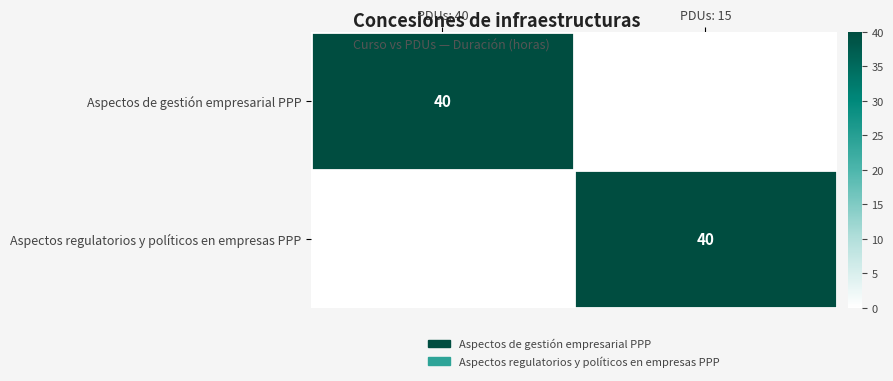

The value of Aspectos regulatorios y políticos en empresas PPP at PDUs: 15 is 40. True or false?

True